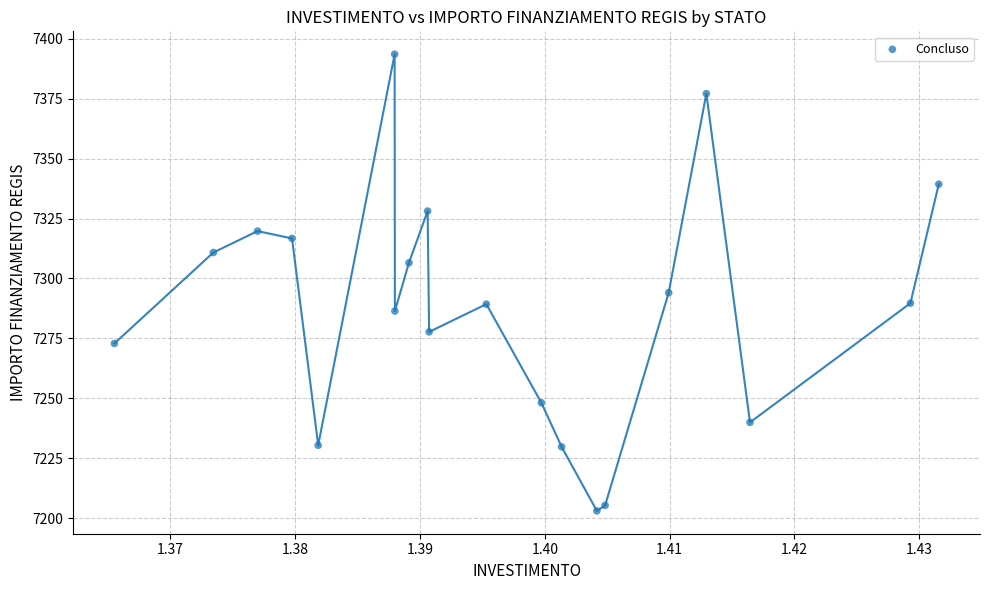

What Y value in the scatter plot is closest to 7298?

7294.1